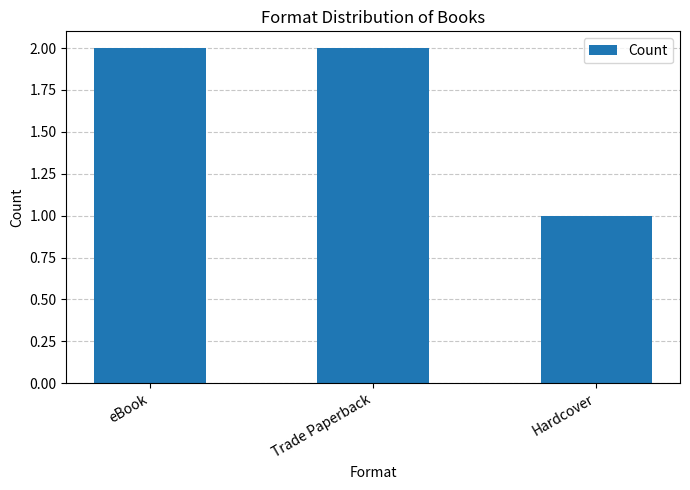

Where is the data nearest to the value 1?

Hardcover